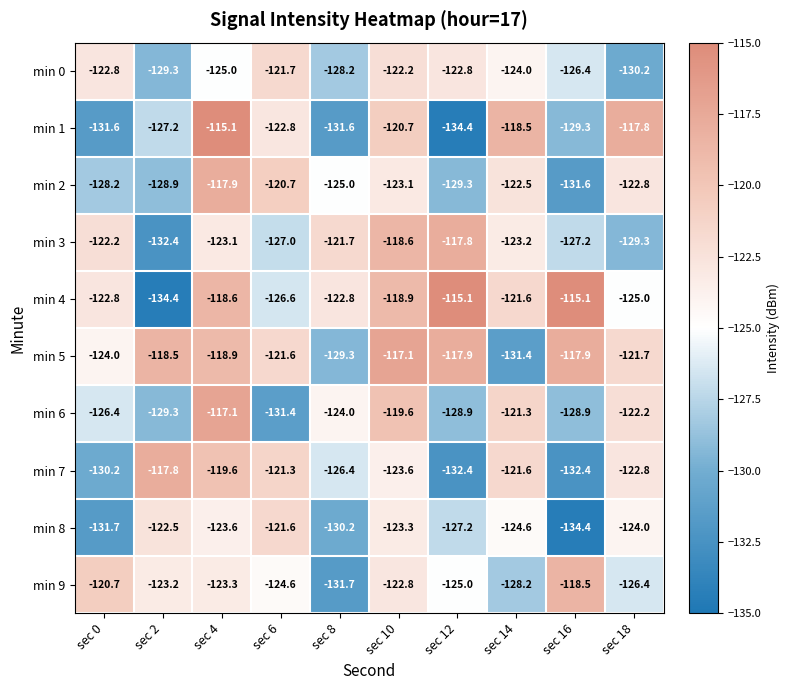

The min 4 series shows -182.2 at sec 18. True or false?

False